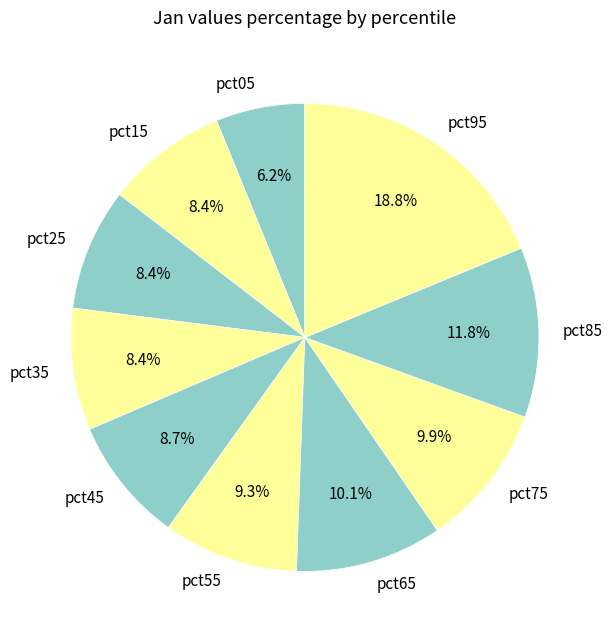

What is the largest slice in the pie chart?

pct95